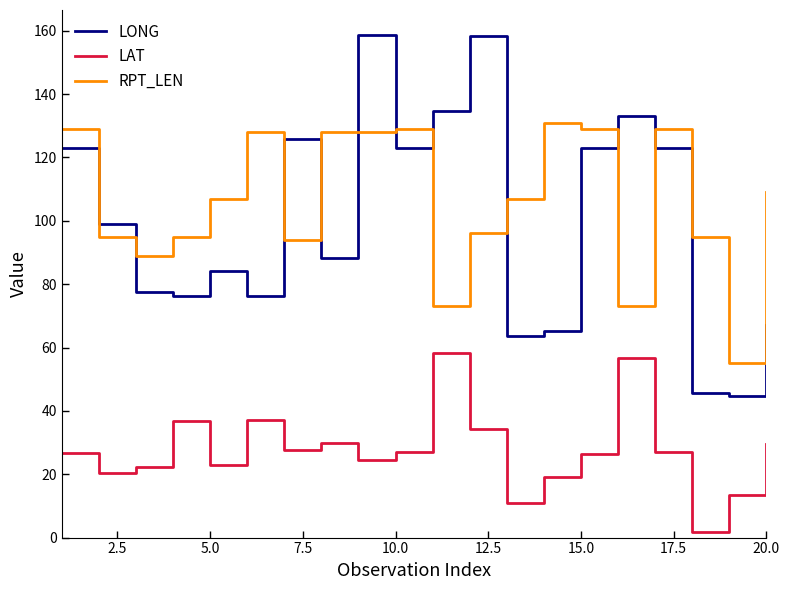

What is the difference between the maximum and minimum values in the LONG series?

113.9